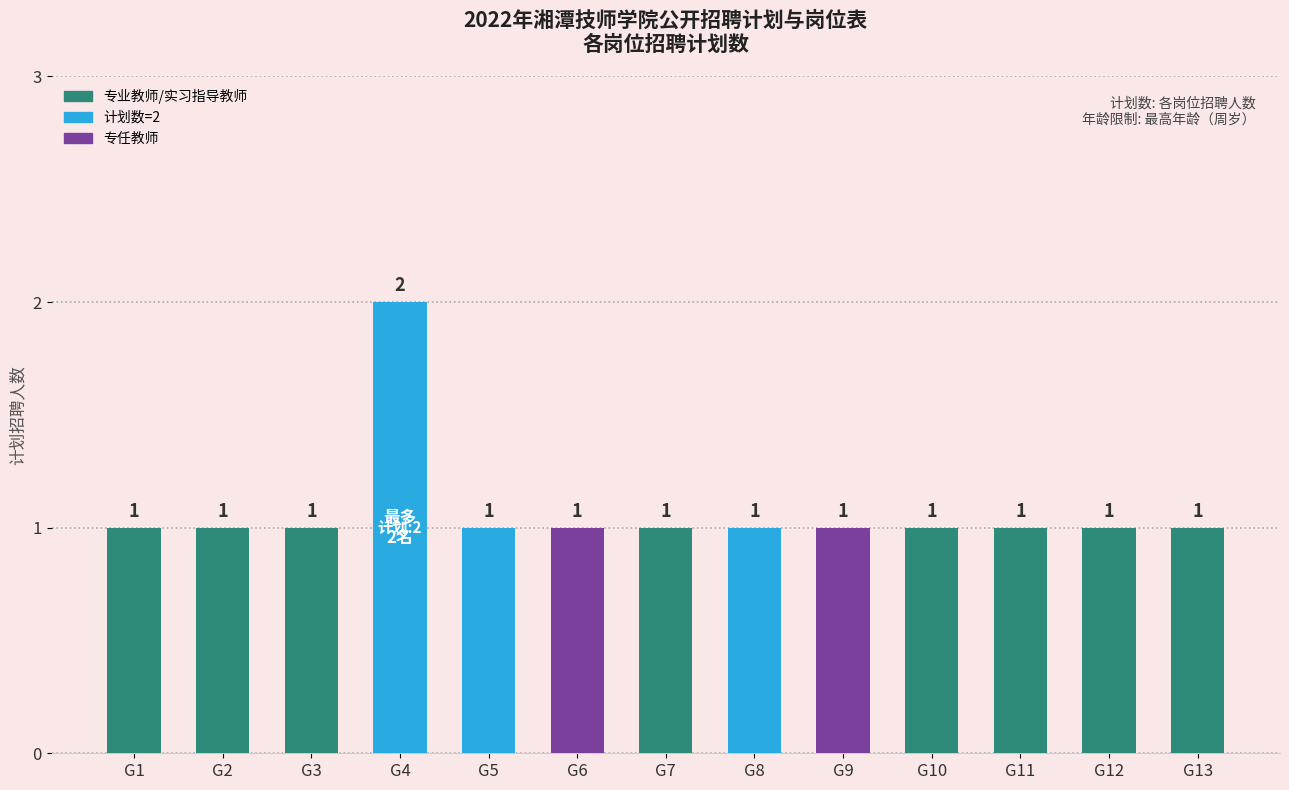

Does the chart contain stacked bars?

No